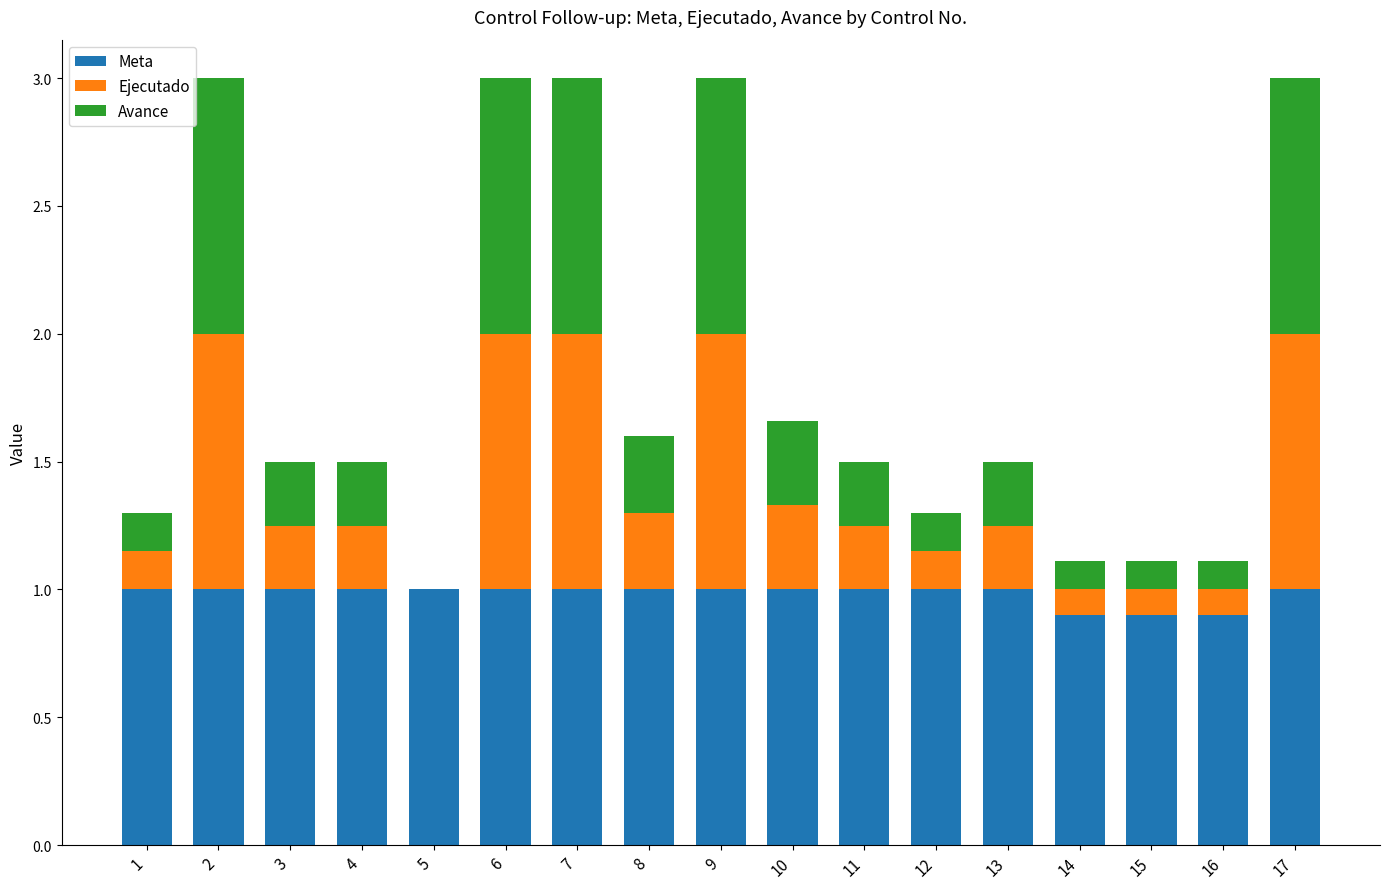

What is the highest value of the Meta series?

1.0